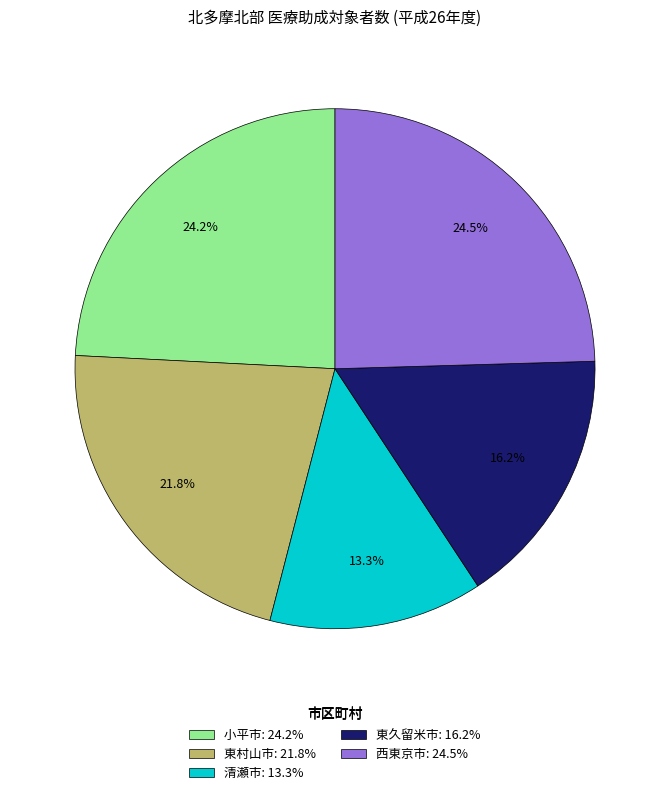

What percentage is the 東村山市 slice, to the nearest percent?

22%